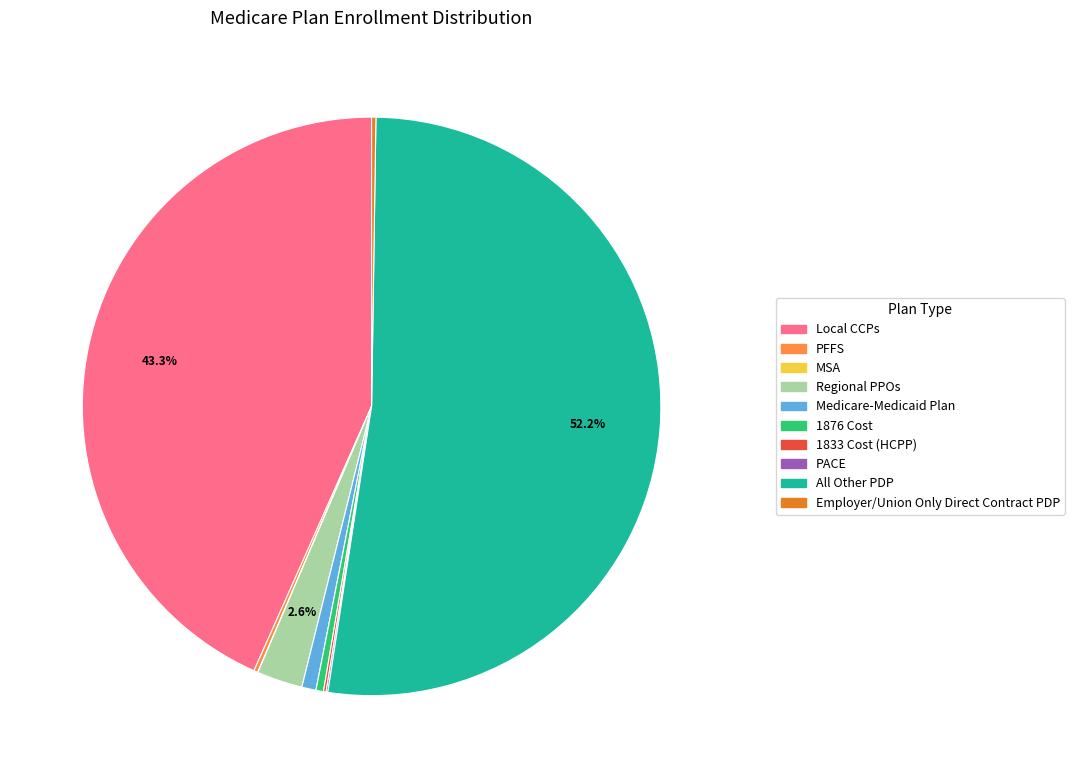

The Local CCPs slice represents 30% of the pie. True or false?

False